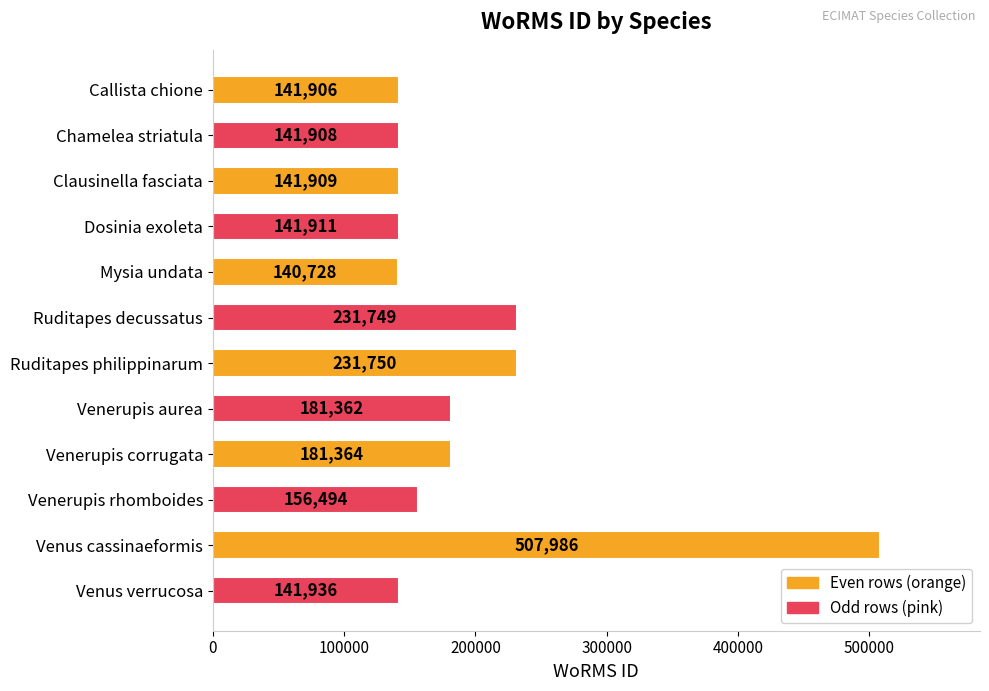

Approximately how many times larger is the value at Venerupis rhomboides compared to Venus cassinaeformis?

0.3